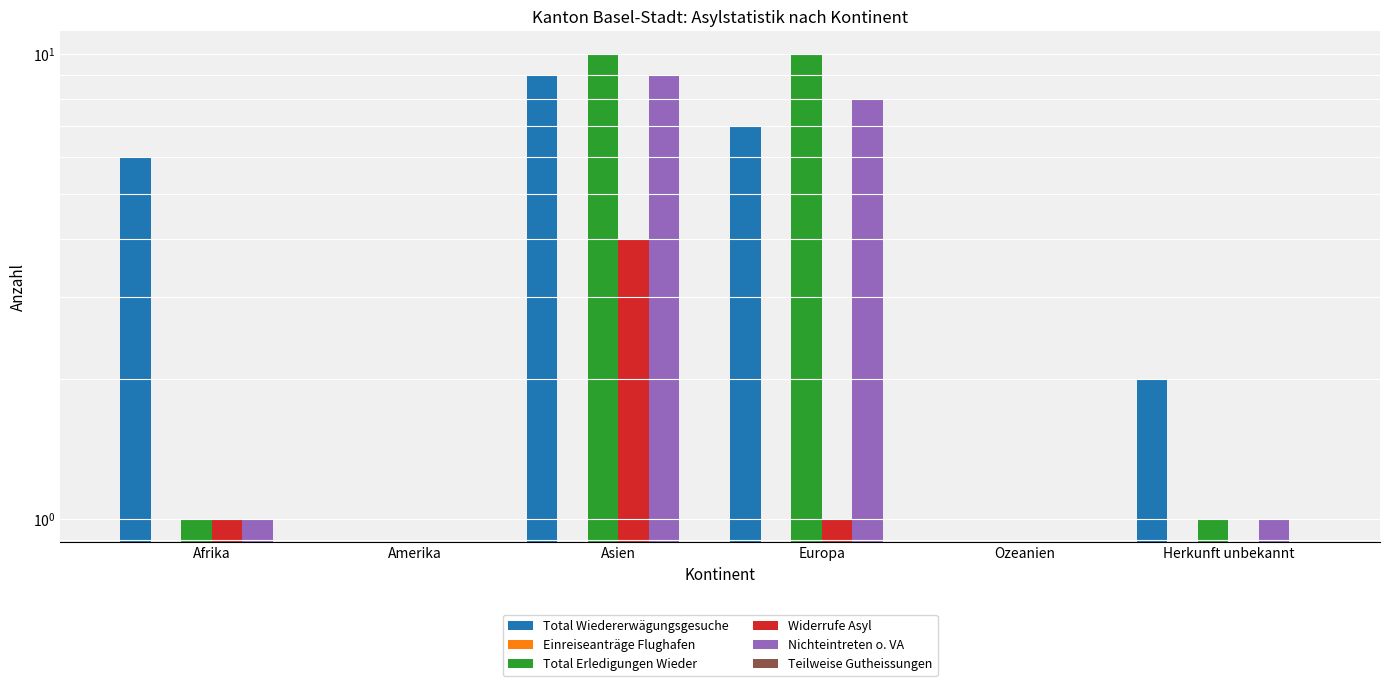

How many Nichteintreten o. VA values are between 0 and 8?

5